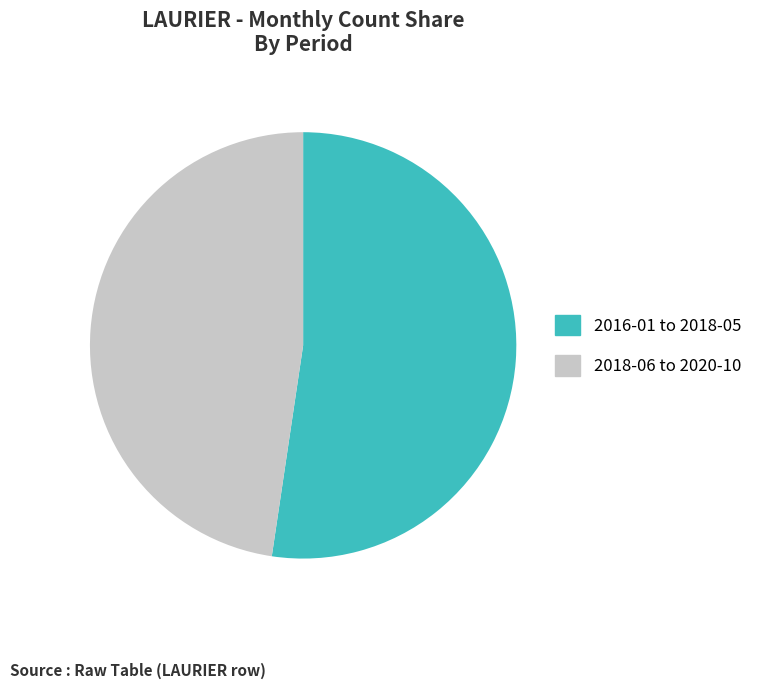

Rank the categories by value from highest to lowest.

2016-01 to 2018-05, 2018-06 to 2020-10